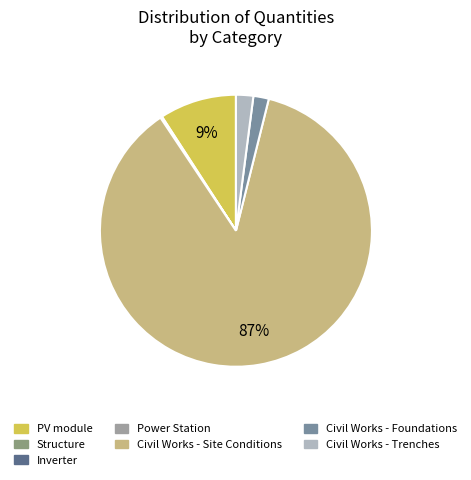

Which category has the biggest portion of the pie?

Civil Works - Site Conditions